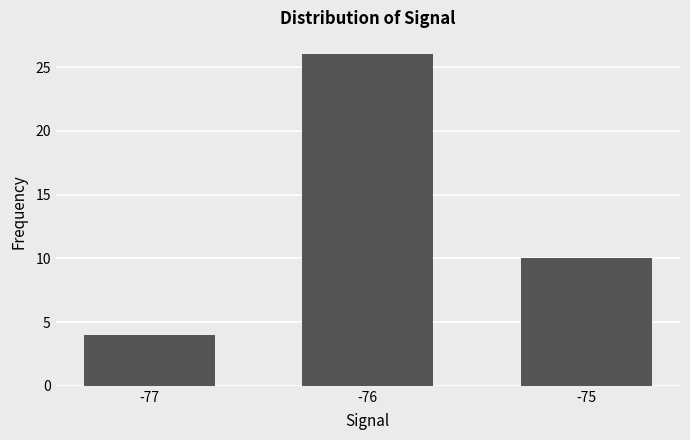

Reading left to right, transcribe all the data shown in this chart.

-77=4	-76=26	-75=10